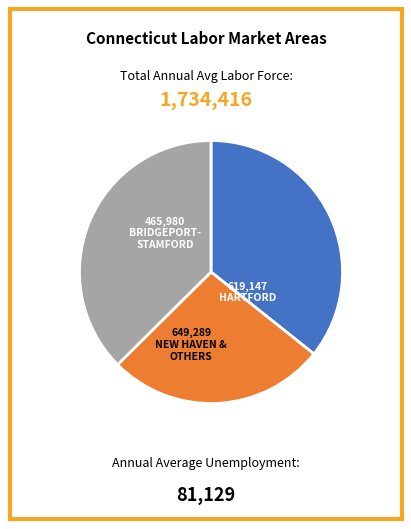

Does any single category account for the majority?

No